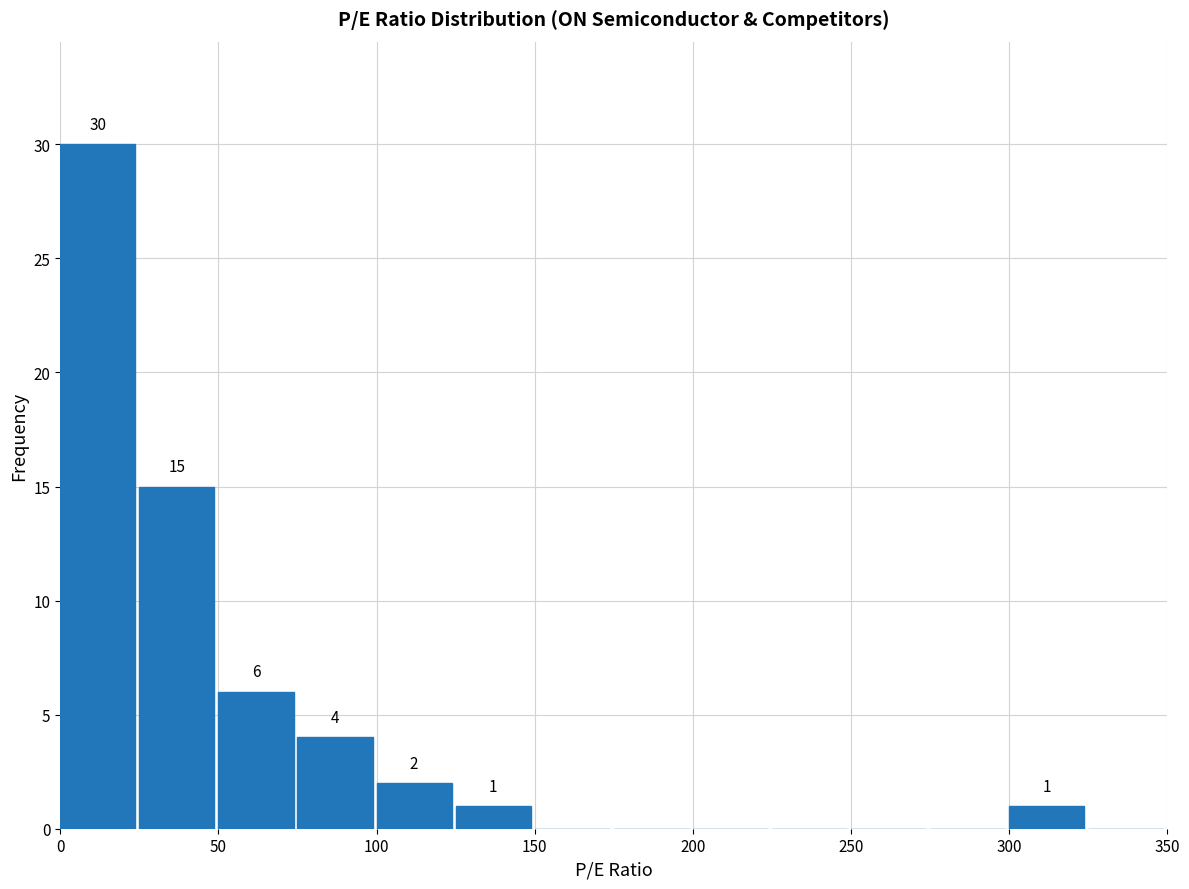

Which range on the x-axis has the tallest bar?

0 to 25